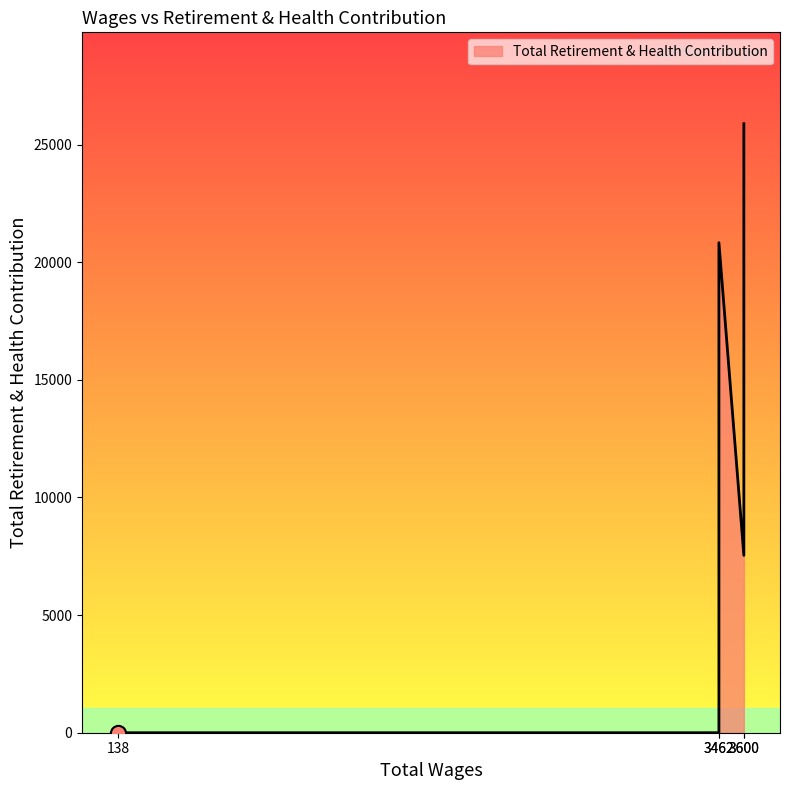

Between 3600.0 and 138.0, which is larger?

3600.0